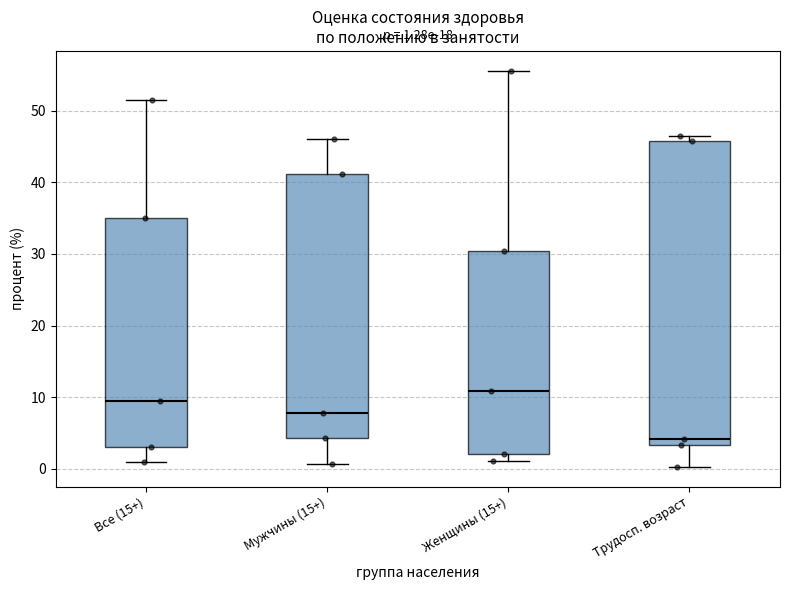

Comparing the boxes themselves (not the whiskers), which one is the tallest?

Трудосп. возраст